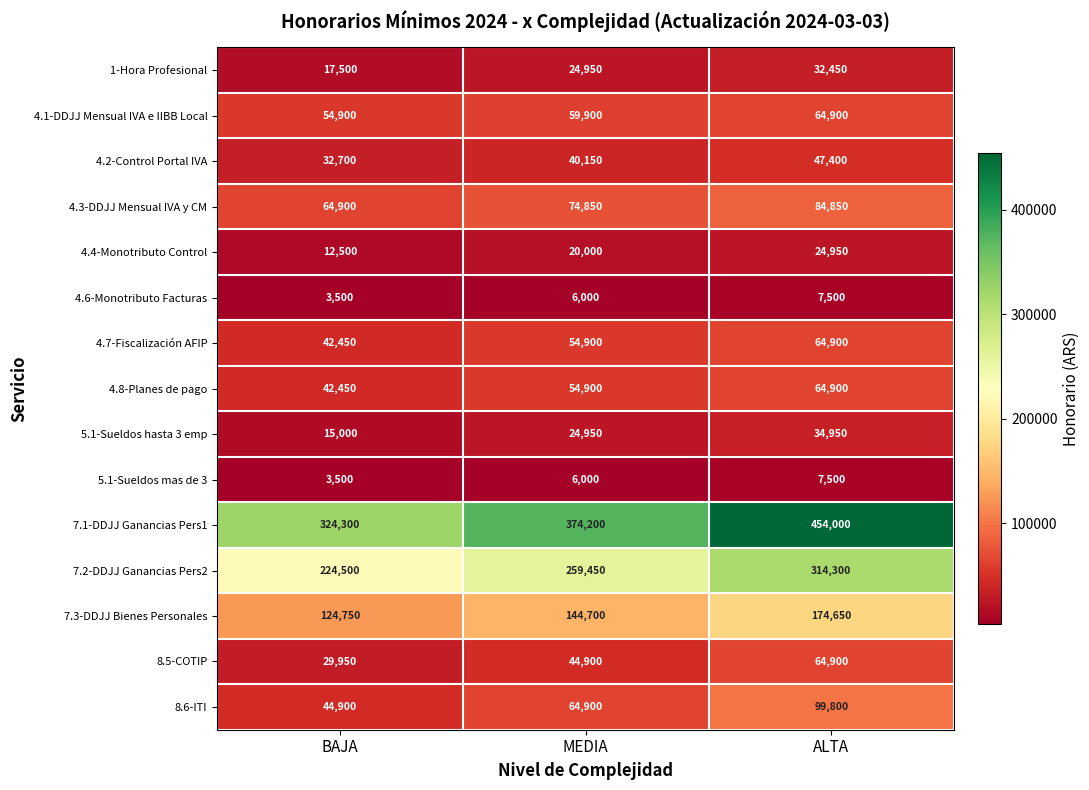

What is the spread (max minus min) of values at MEDIA?

368200